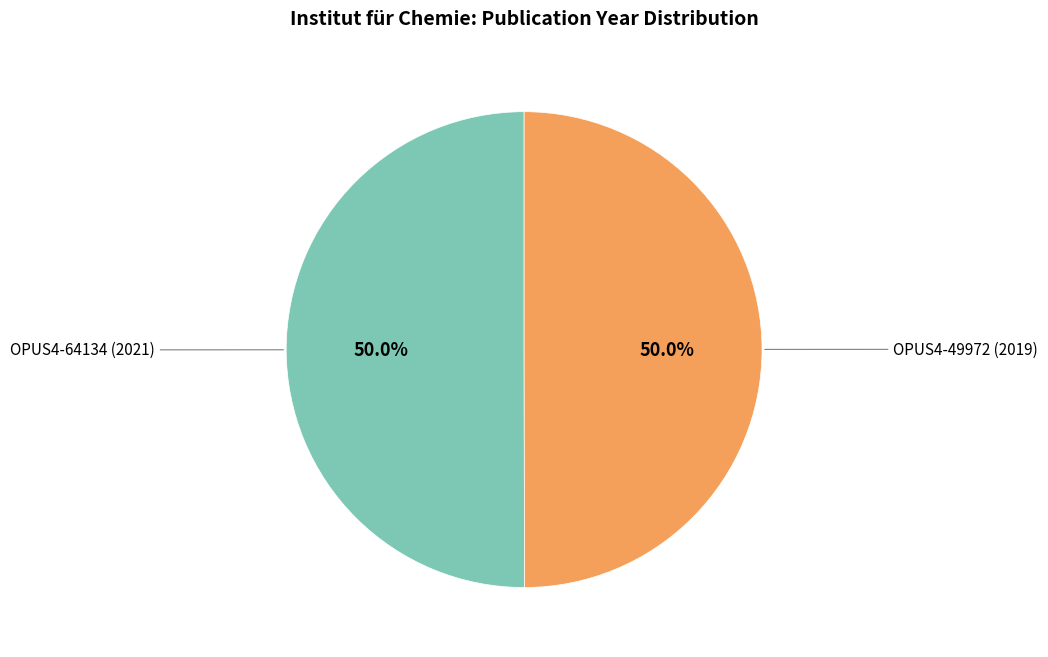

To the nearest percent, what is the combined percentage of OPUS4-64134 (2021) and OPUS4-49972 (2019)?

100%